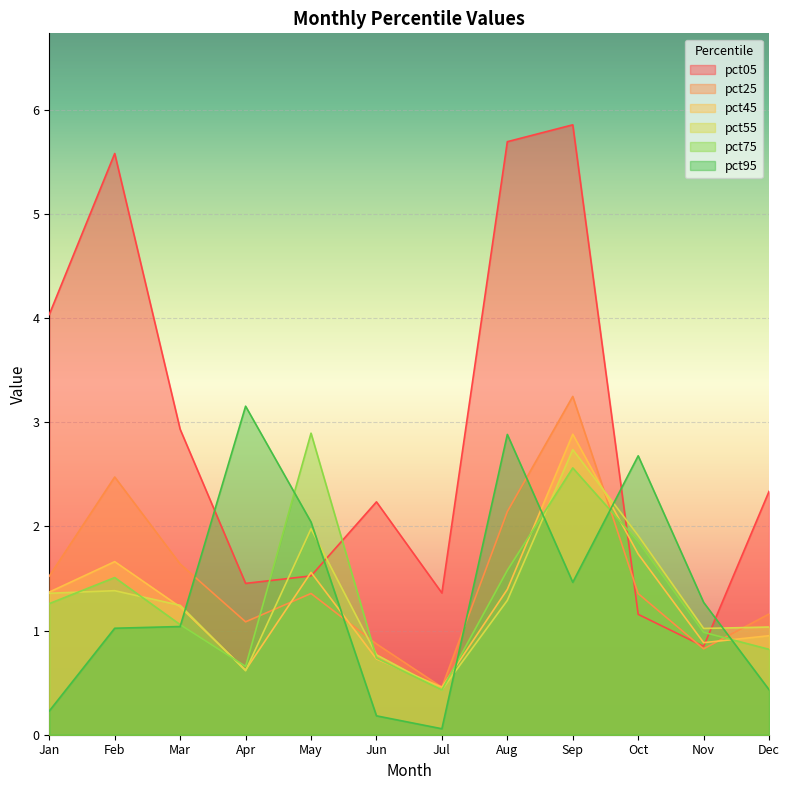

What is the maximum value shown in the chart?

5.9